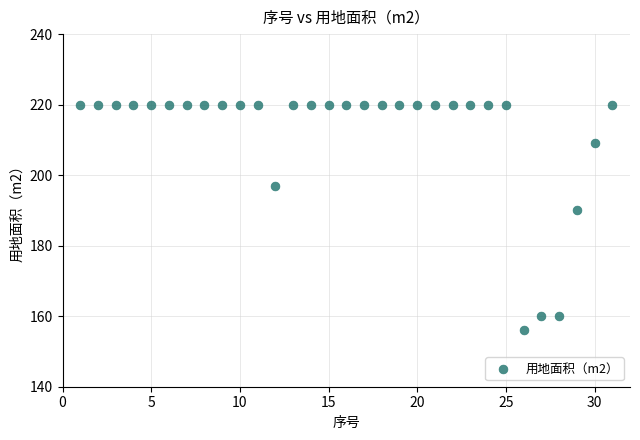

What Y value in the scatter plot is closest to 188?

190.0